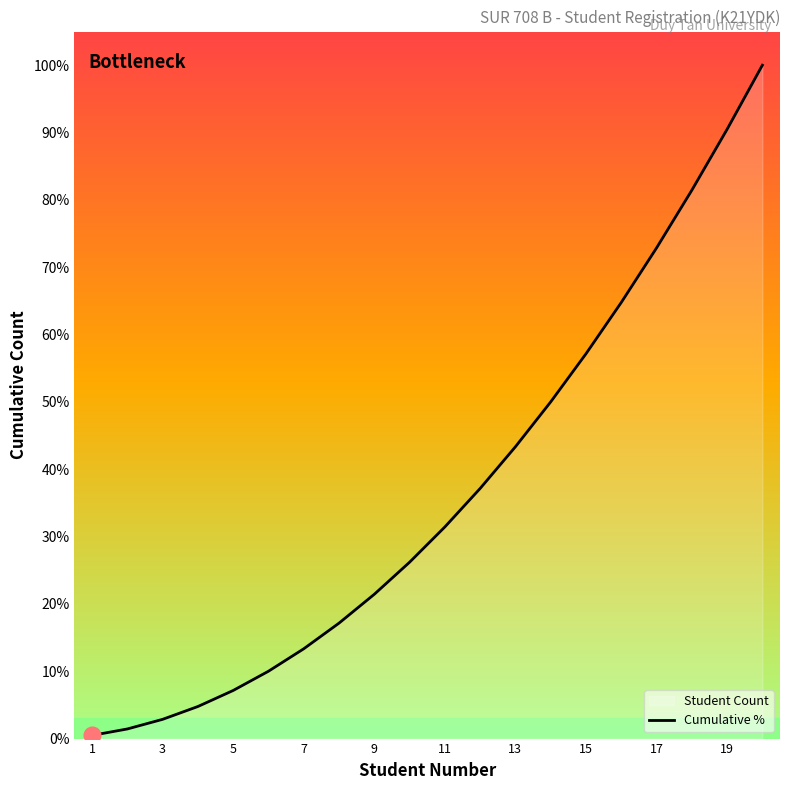

The chart shows a value of 18.3 at 13. True or false?

False